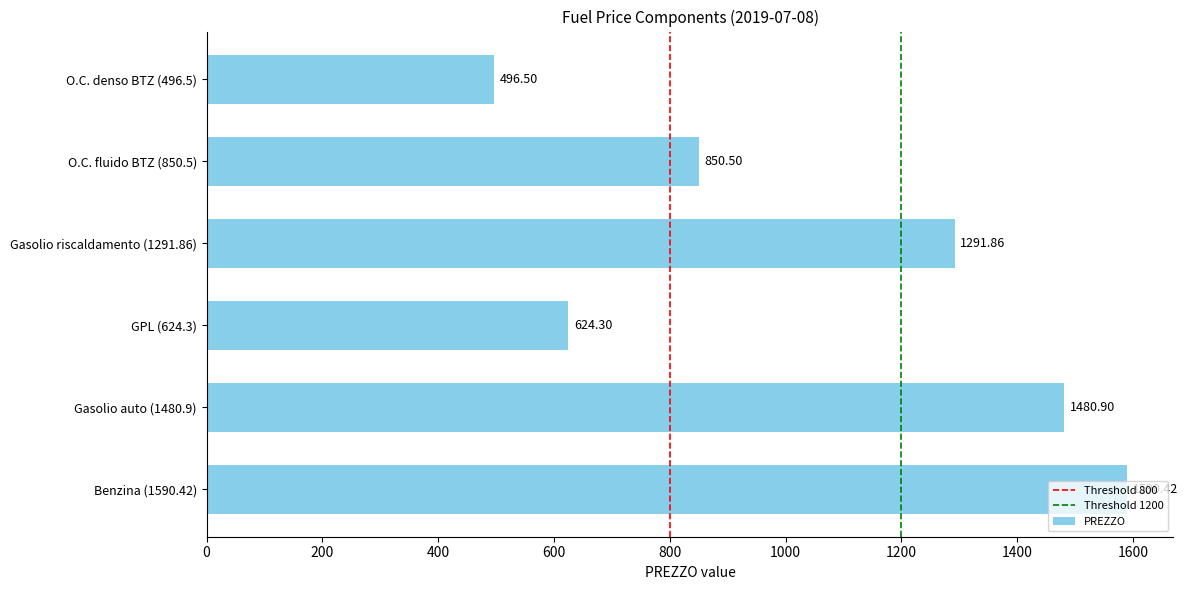

Rank the categories by value from lowest to highest.

O.C. denso BTZ (496.5), GPL (624.3), O.C. fluido BTZ (850.5), Gasolio riscaldamento (1291.86), Gasolio auto (1480.9), Benzina (1590.42)